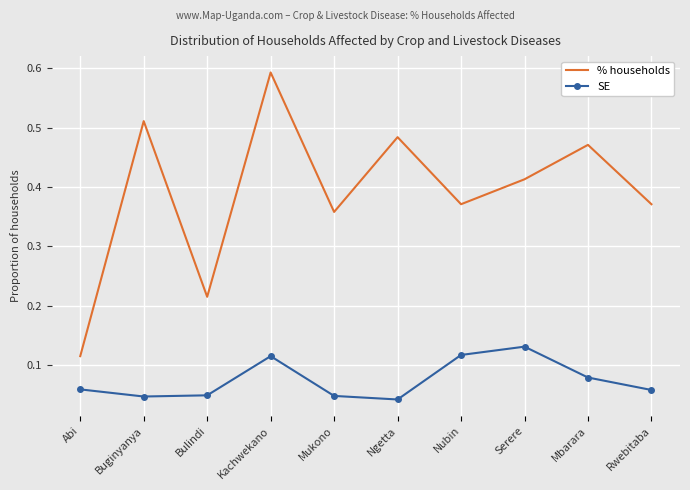

True or false: % households and SE intersect in this chart.

False